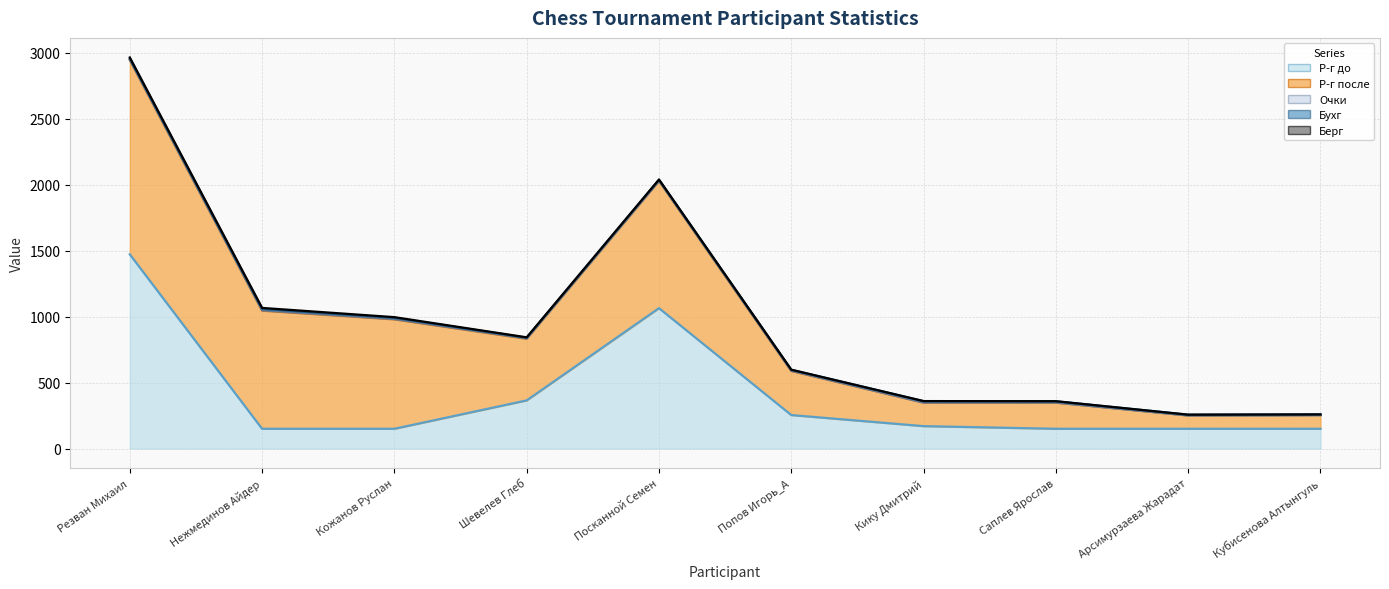

What is the spread (max minus min) of values at Кику Дмитрий?

177.5